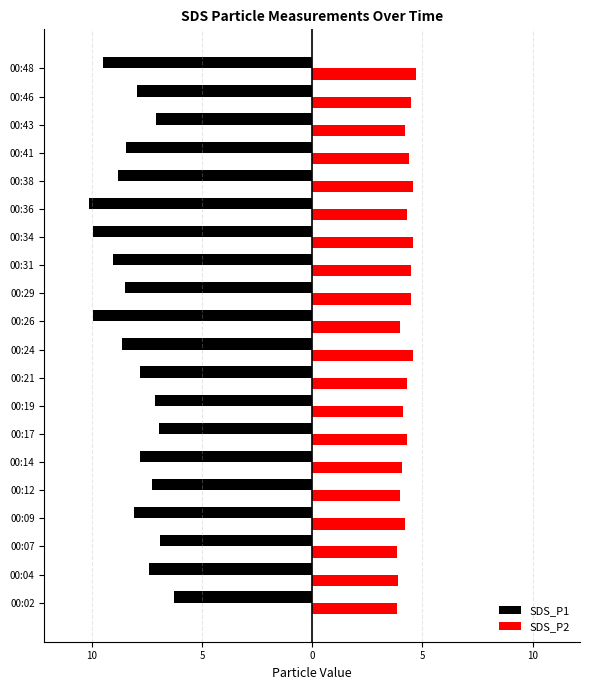

What are all the series names shown in the legend?

SDS_P1, SDS_P2